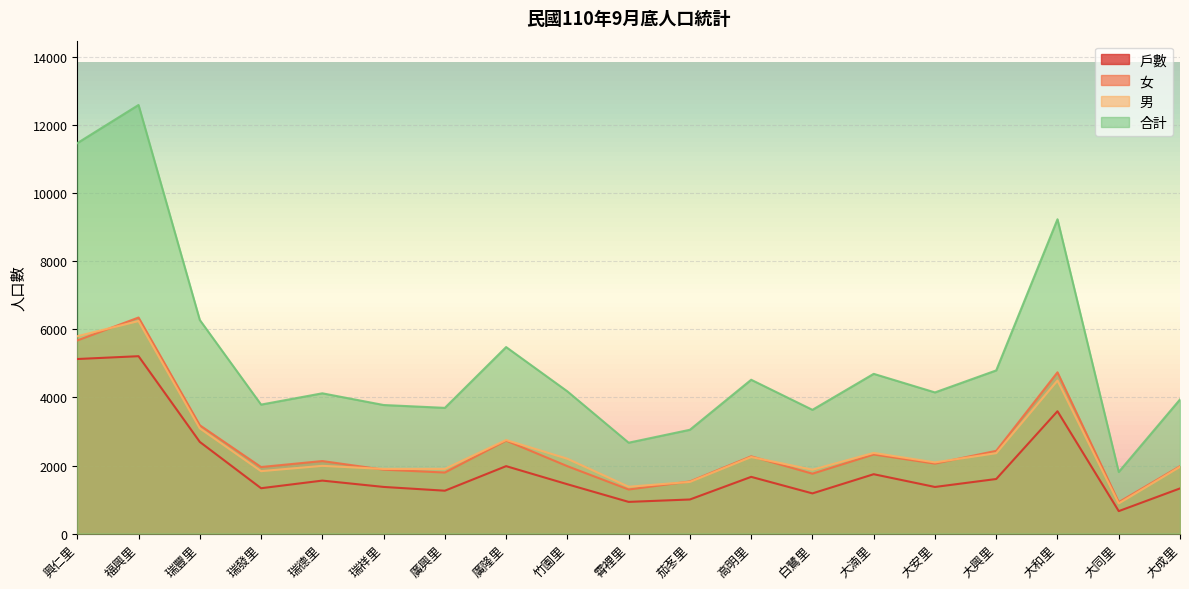

What is the label of the 9th point from the left?

竹園里